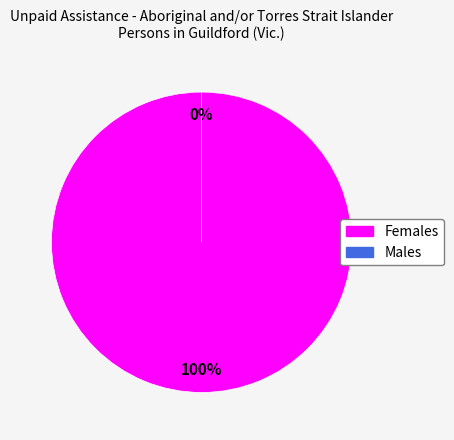

Which slice represents more than half of the pie?

Females